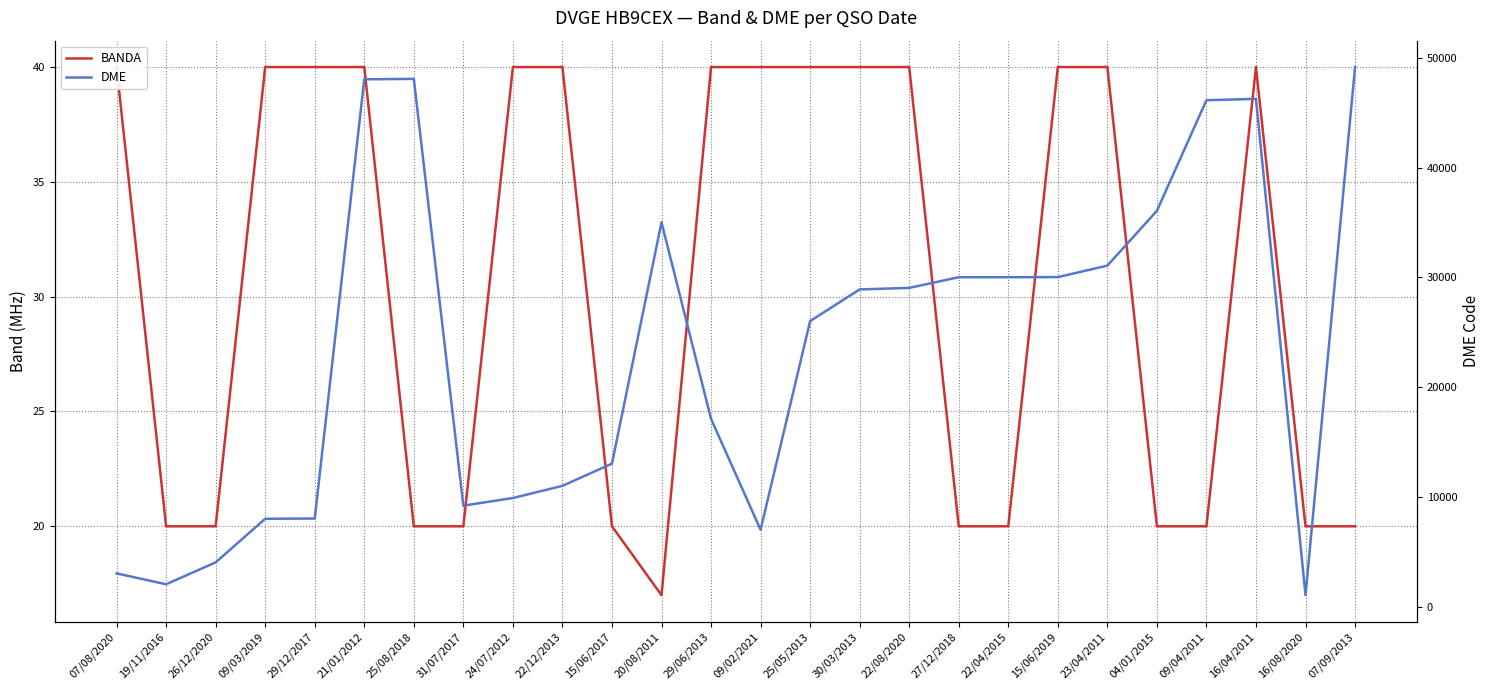

At which label is DME closest to 25106?

25/05/2013